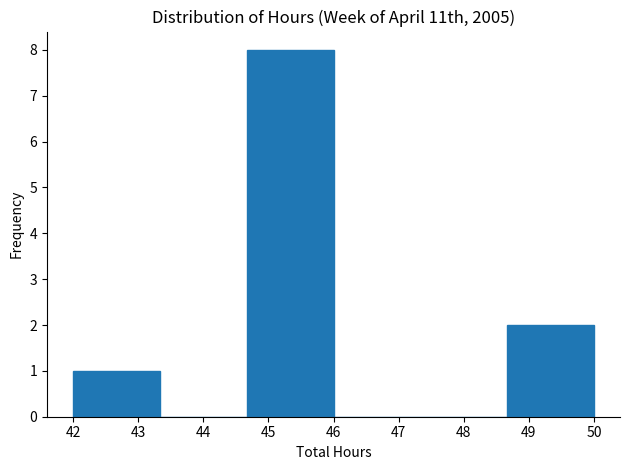

Reading left to right, transcribe this chart: for each bar, give the range it covers on the x-axis and its height. Neither the bar edges nor the heights are printed on the chart, so give them approximately, as read against the axes.

42.0 to 43.3: 1
43.3 to 44.7: 0
44.7 to 46.0: 8
46.0 to 47.3: 0
47.3 to 48.7: 0
48.7 to 50.0: 2